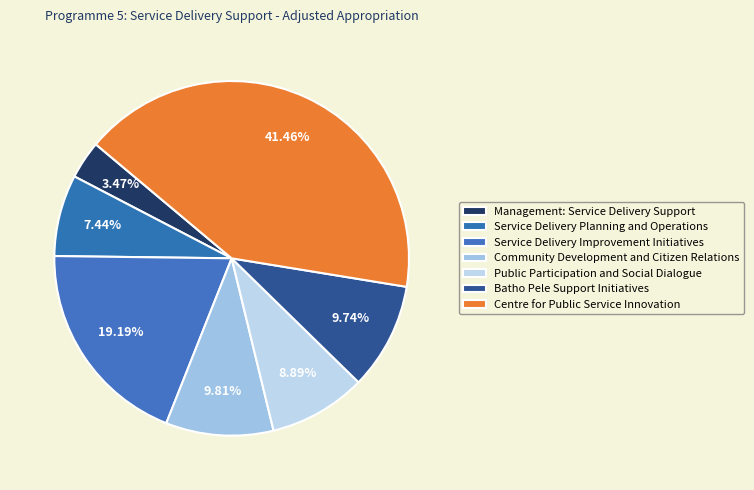

How many segments does this pie chart have?

7